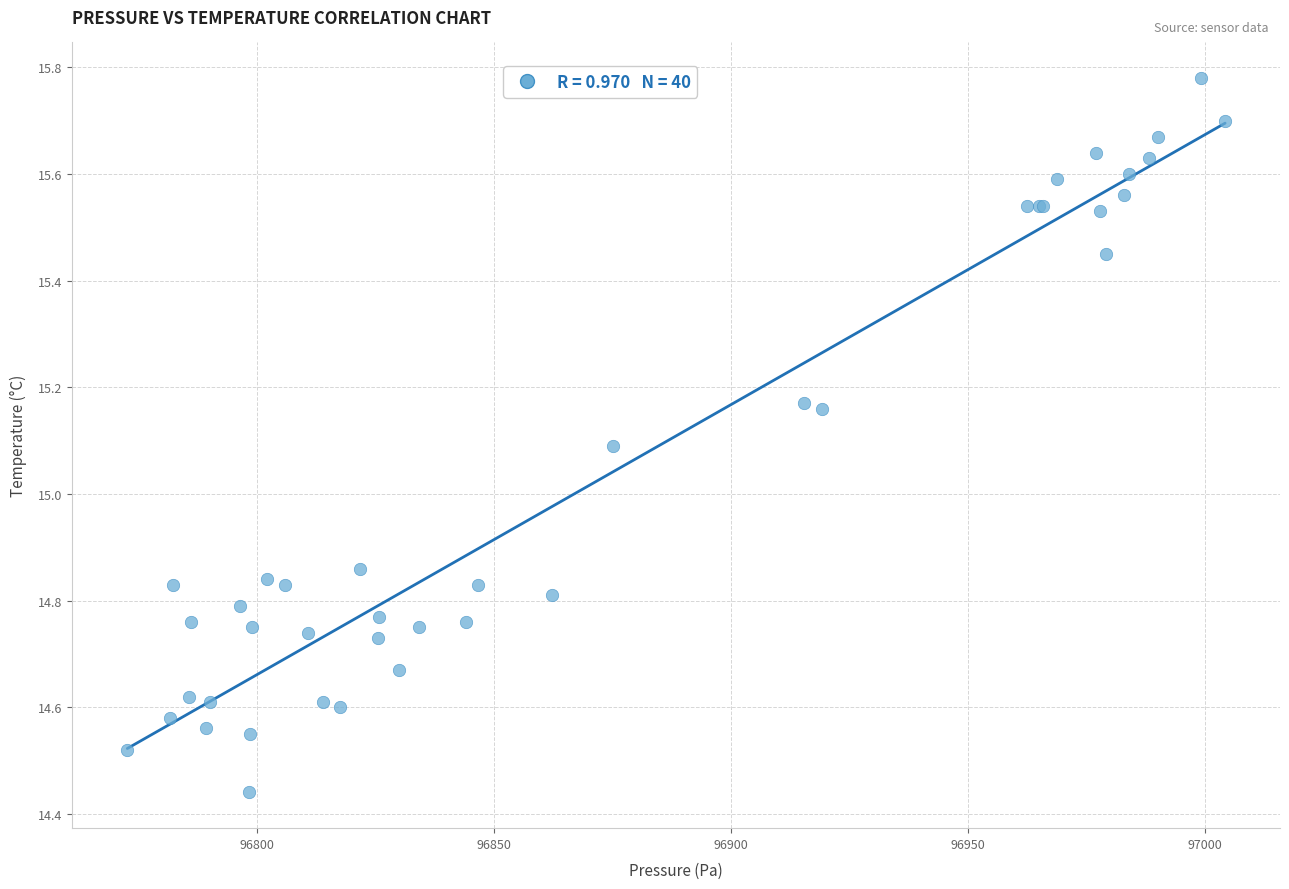

What Y value in the scatter plot is closest to 15?

15.1